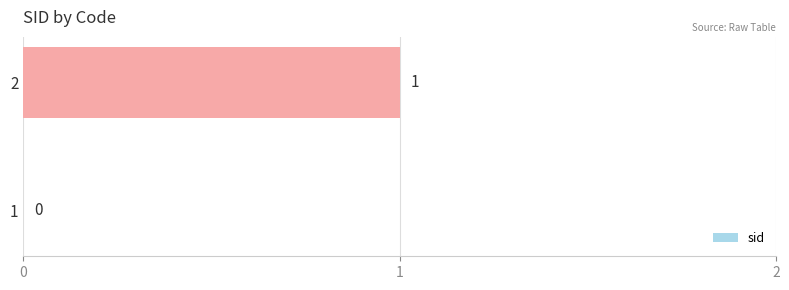

What is the change in value from 1 to 2?

+1